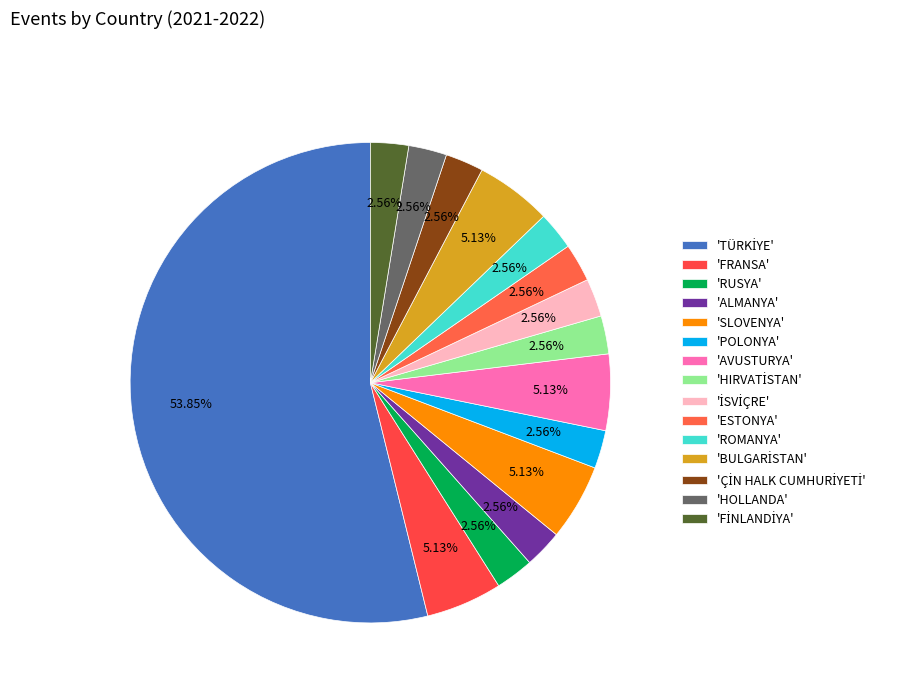

Count the number of slices in the pie.

15